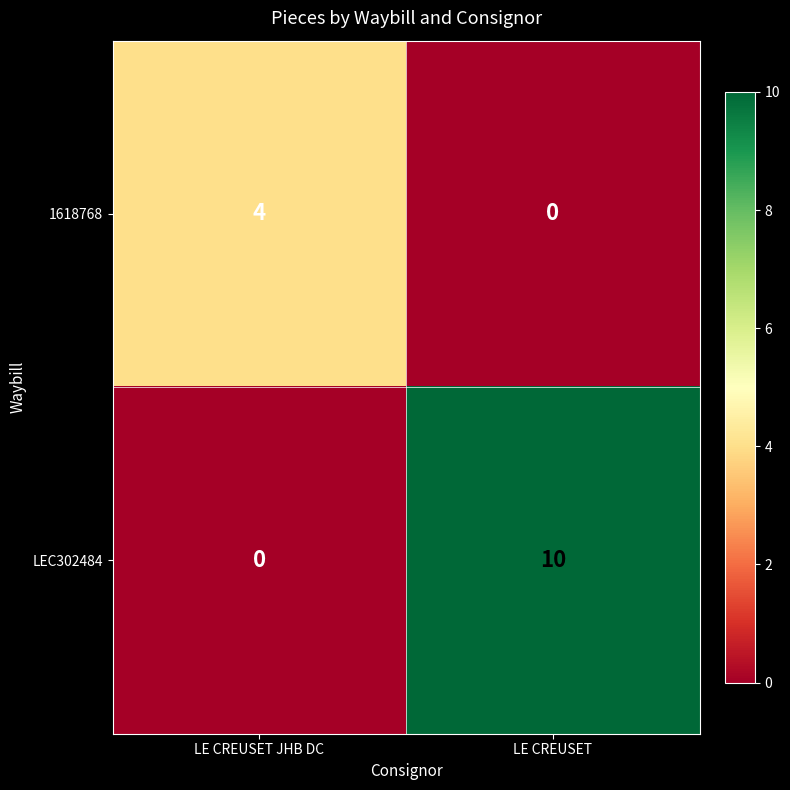

Rank the series at LE CREUSET JHB DC from highest to lowest value.

1618768, LEC302484